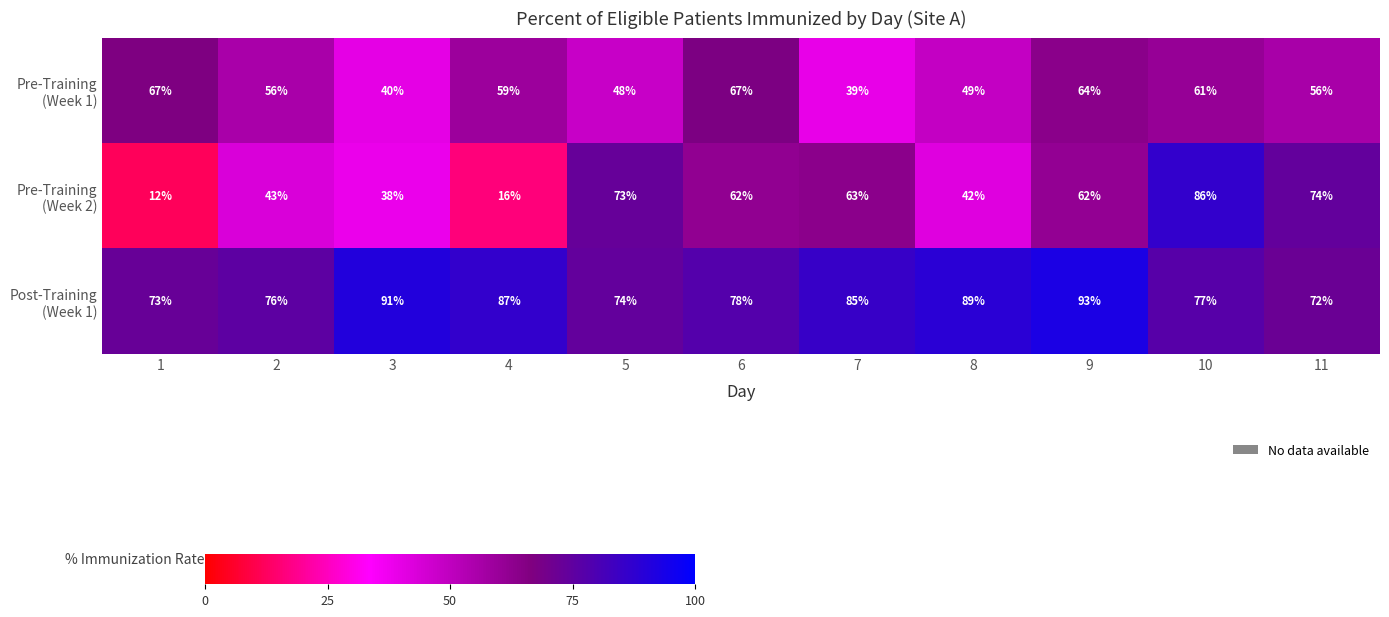

What is the minimum value shown in the chart?

12